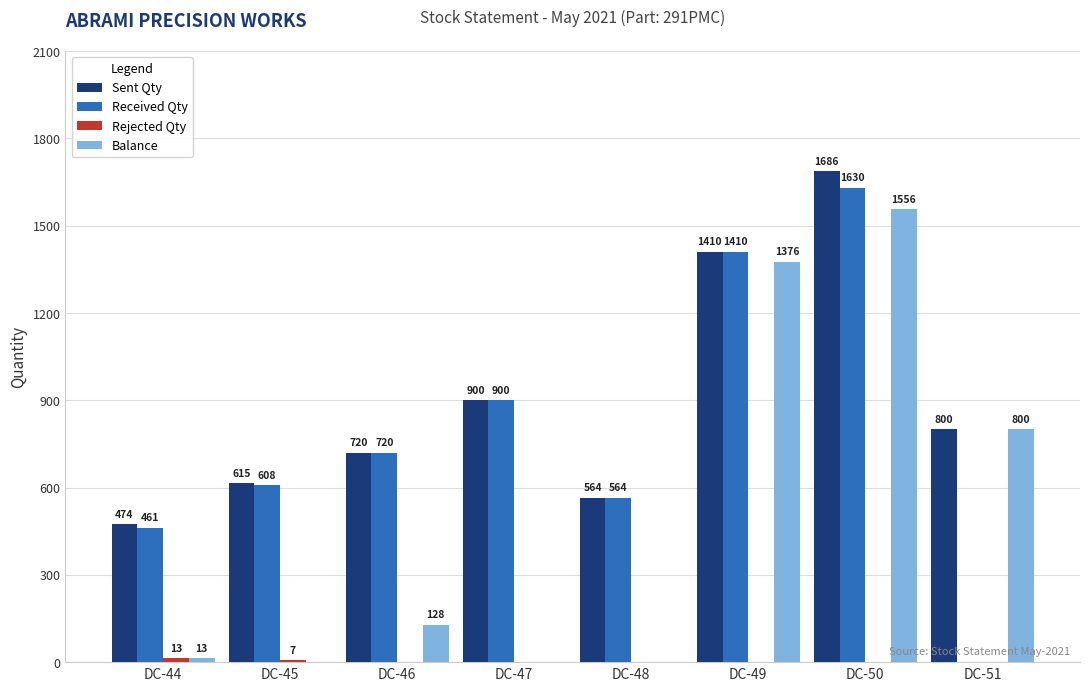

How many values in Received Qty are above zero?

7